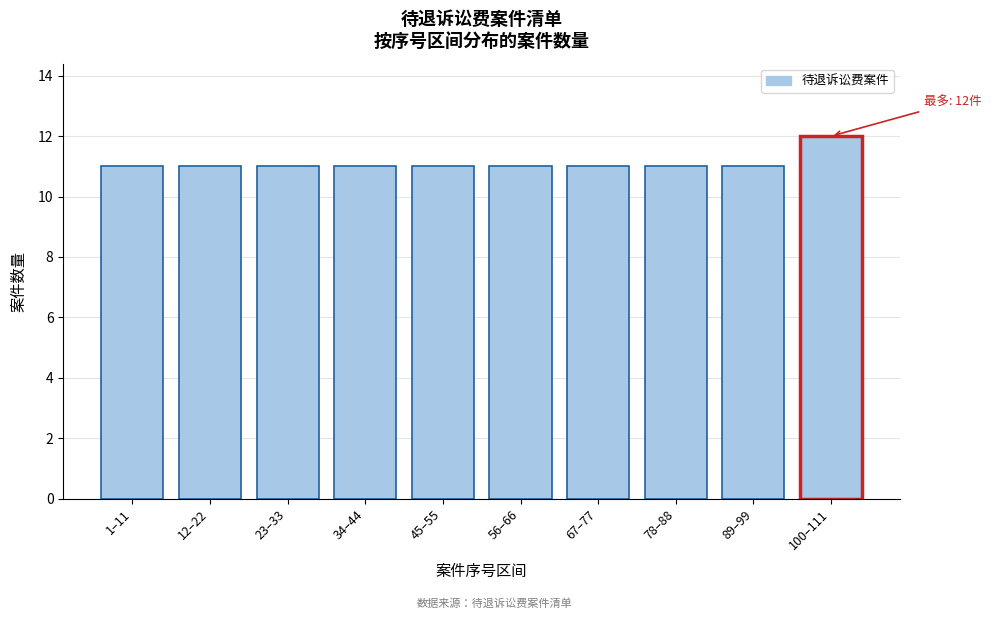

Reading left to right, list all the values displayed in this chart.

1–11=11	12–22=11	23–33=11	34–44=11	45–55=11	56–66=11	67–77=11	78–88=11	89–99=11	100–111=12